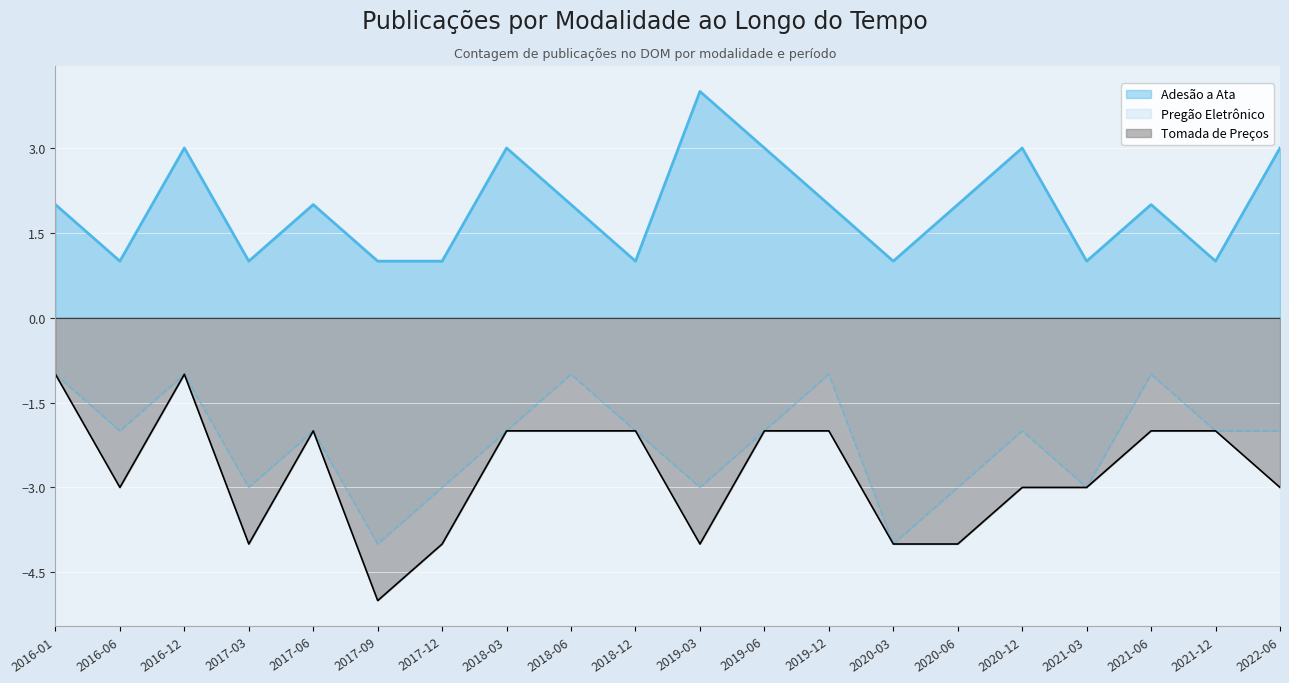

Which series has the widest spread of values?

Tomada de Preços